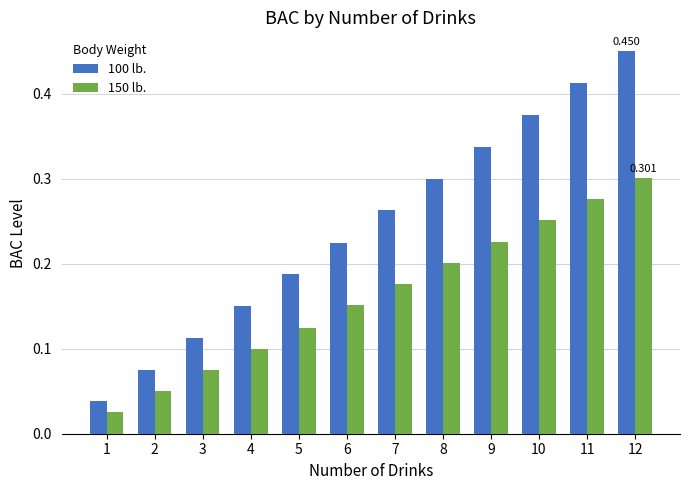

What are all the series names shown in the legend?

100 lb., 150 lb.